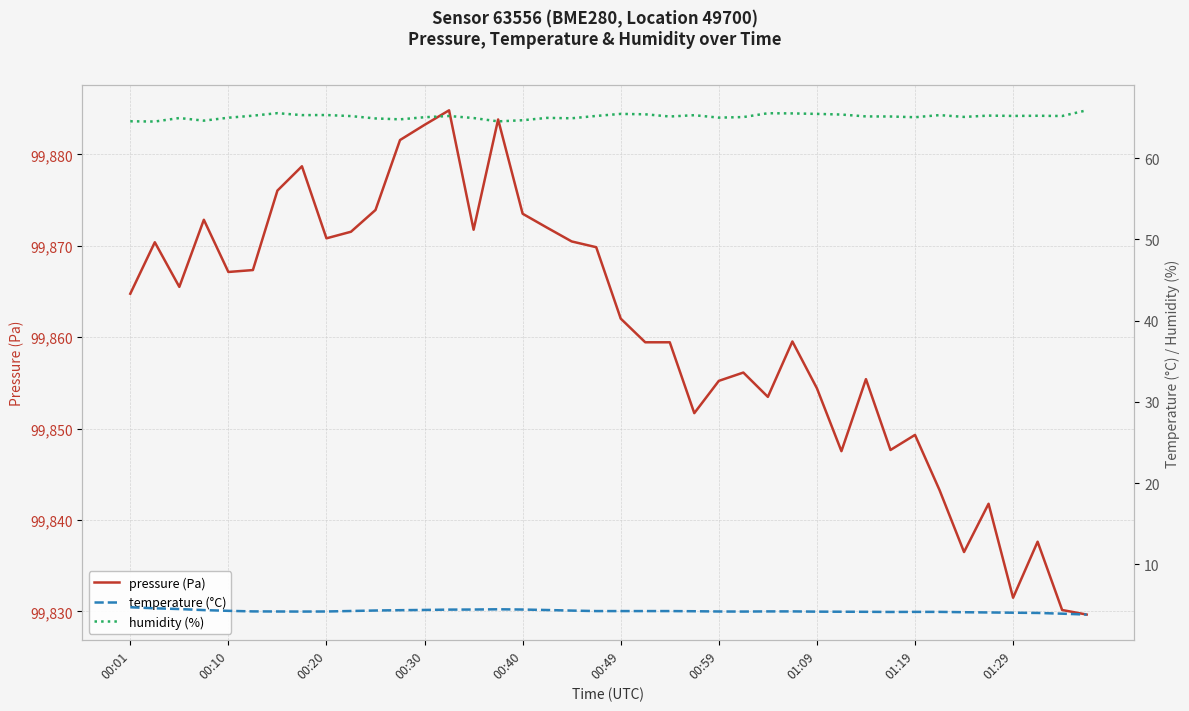

The pressure (Pa) series shows 99883.2 at 00:30. True or false?

True